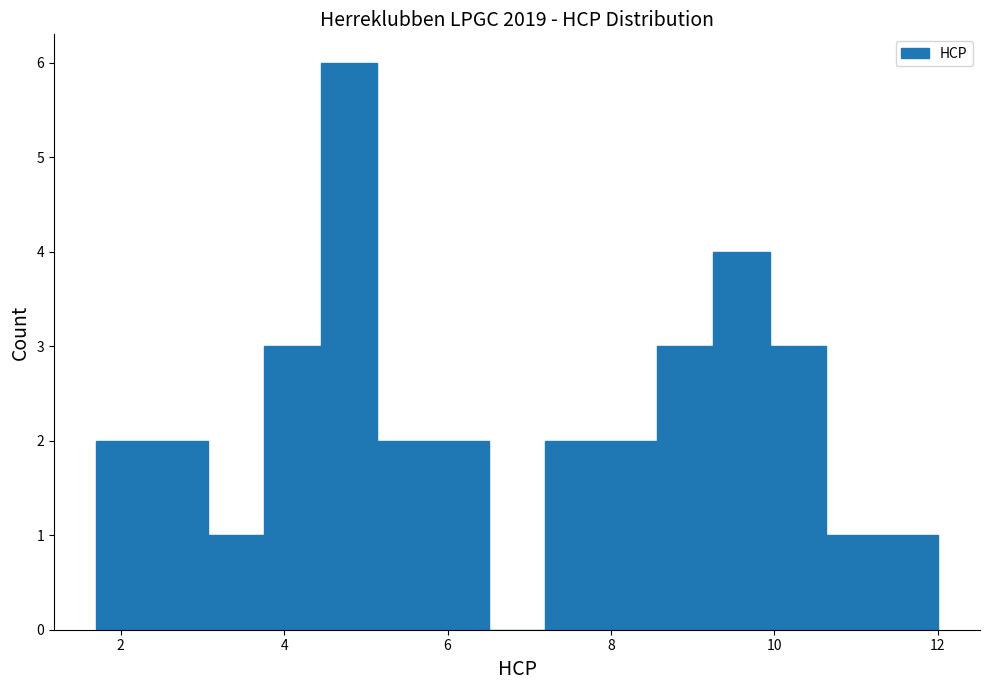

Around what value on the x-axis is the tallest bar? Give the approximate position of its centre, as read against the axis.

4.8